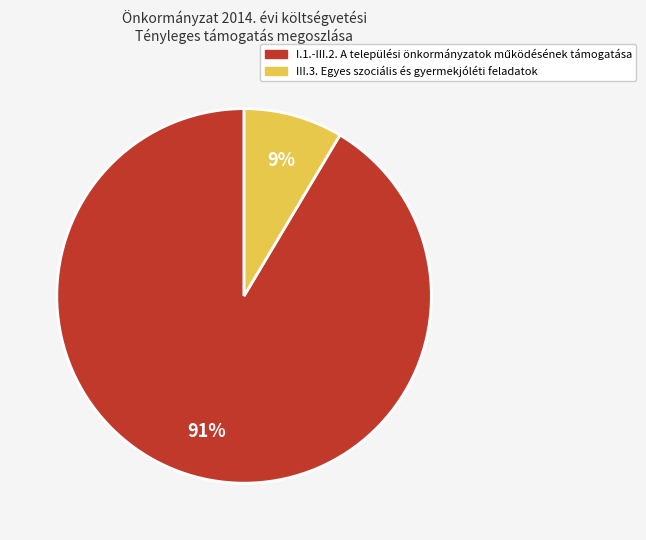

What percentage is the III.3. Egyes szociális és gyermekjóléti feladatok slice, to the nearest percent?

9%